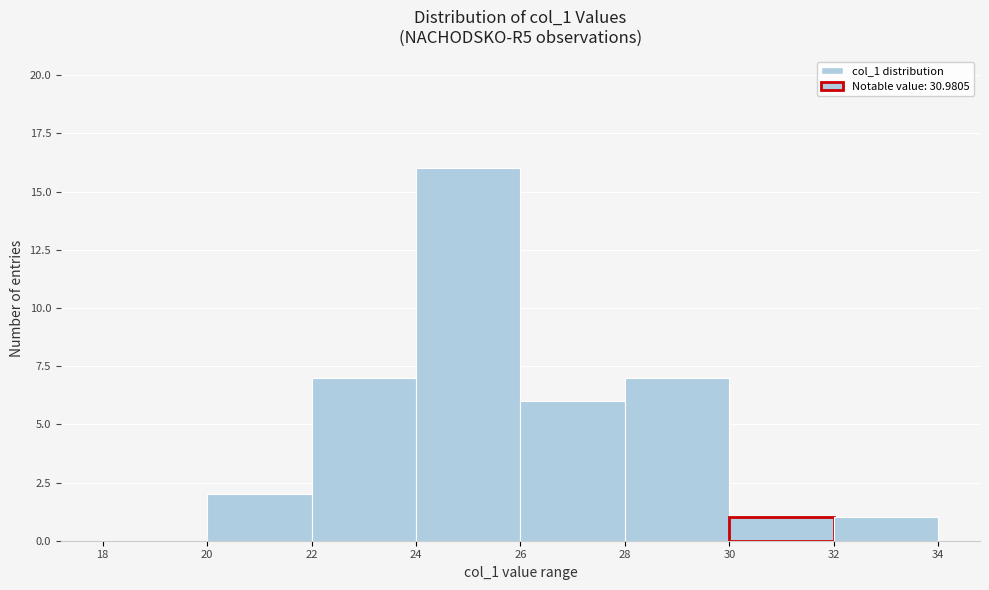

How tall is the bar that spans 30 to 32 on the x-axis? The values are not printed on the chart, so give them approximately, as read against the axis.

1